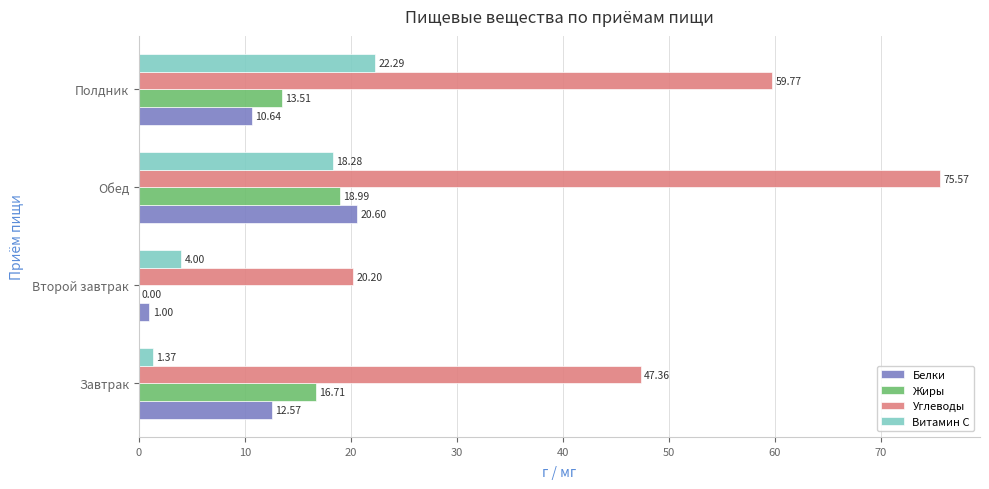

Which label corresponds to the largest value in the chart?

Обед